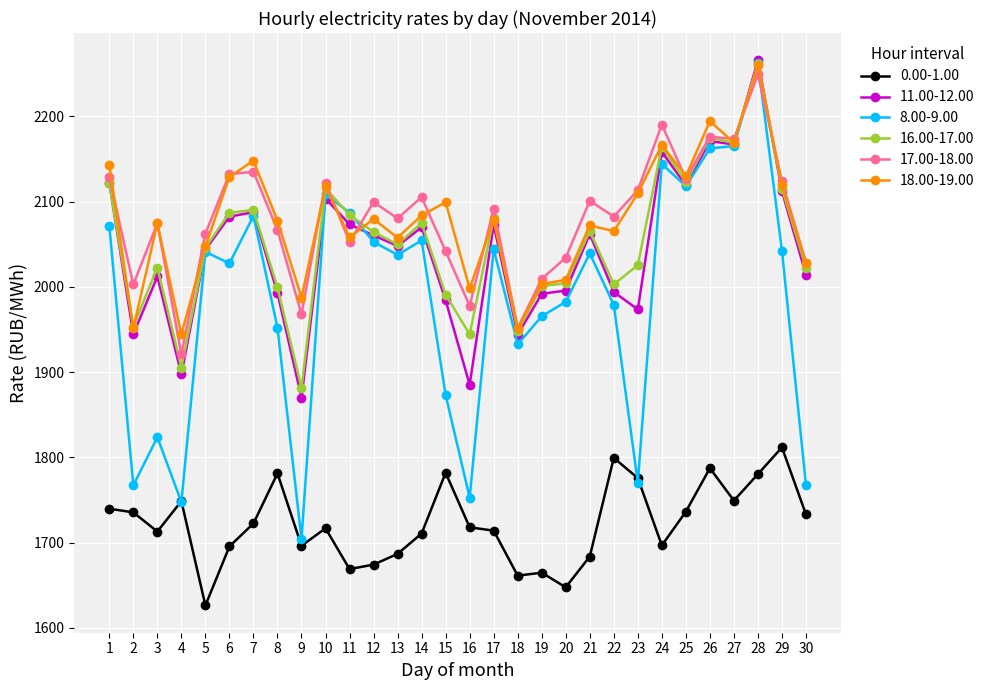

The 11.00-12.00 series shows 1944.2 at 2. True or false?

True